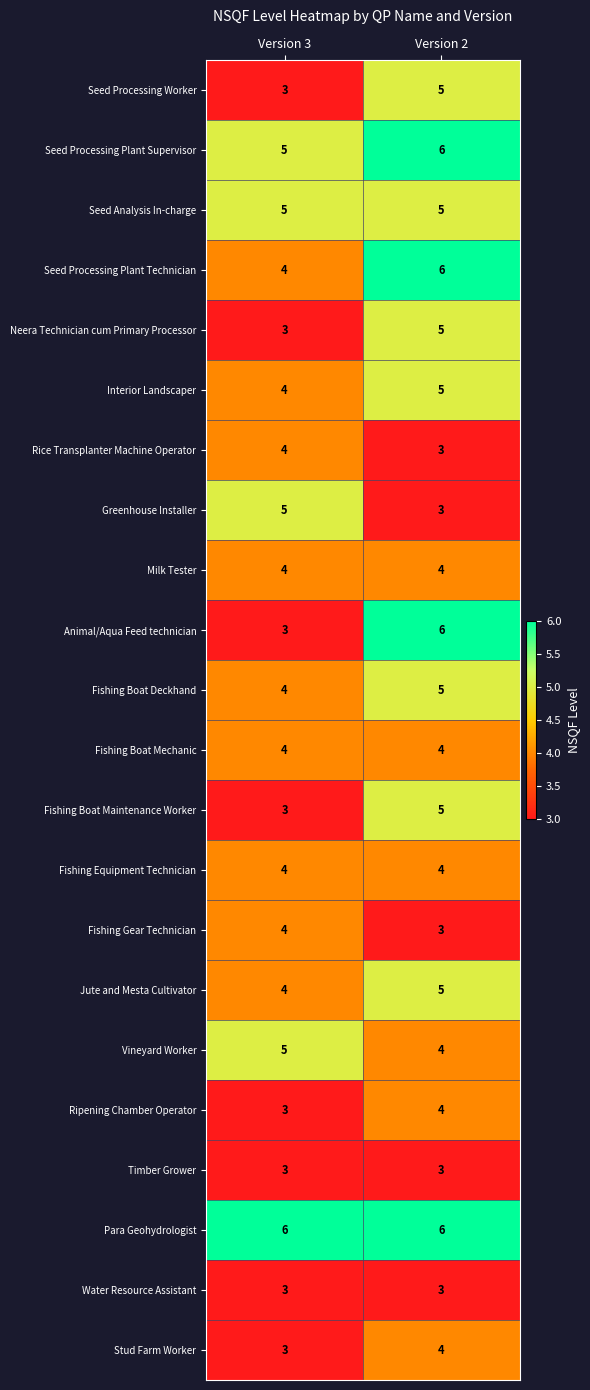

What is the minimum value for Interior Landscaper?

4